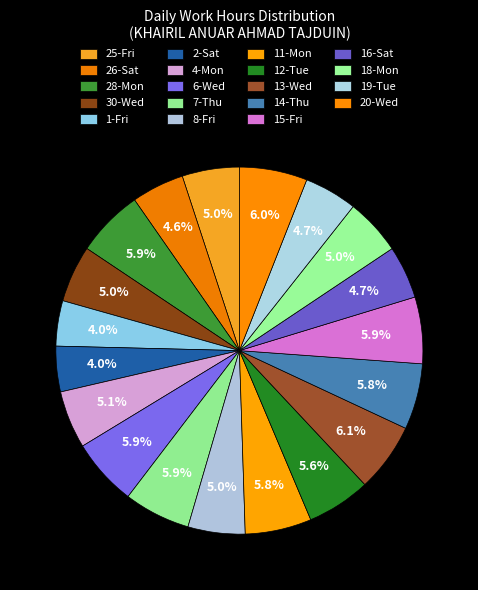

Count the number of slices in the pie.

19